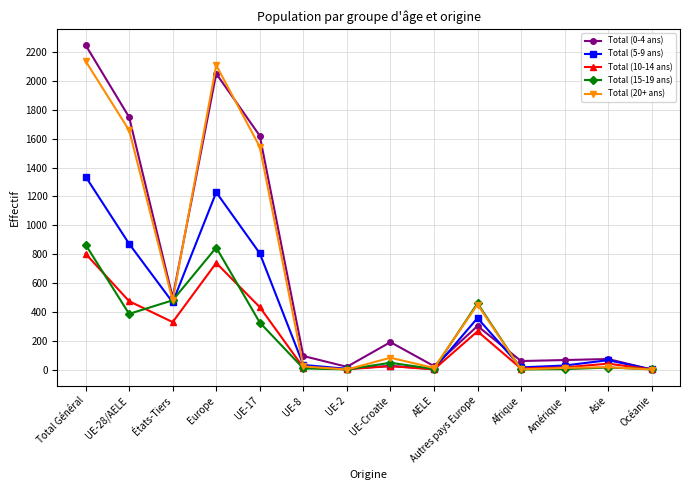

Which series changed the most between Total Général and Amérique?

Total (0-4 ans)